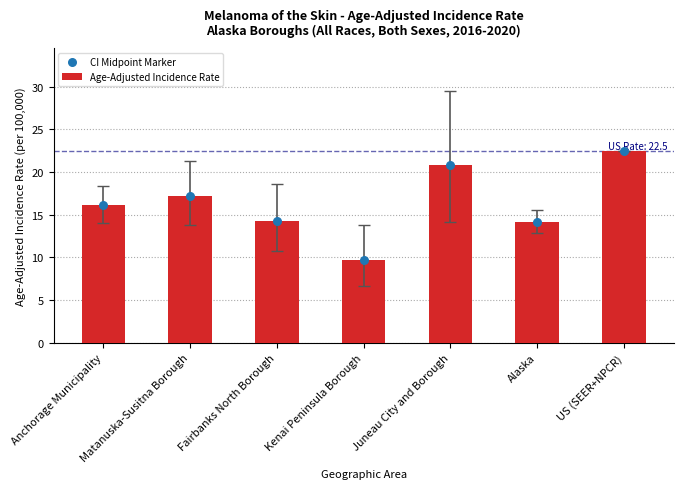

Which series has the largest Y range (max minus min)?

Age-Adjusted Incidence Rate